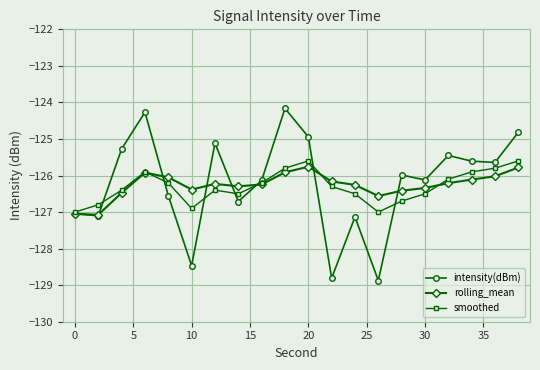

What is the value of the smoothed point at the 5th from the left?

-126.2